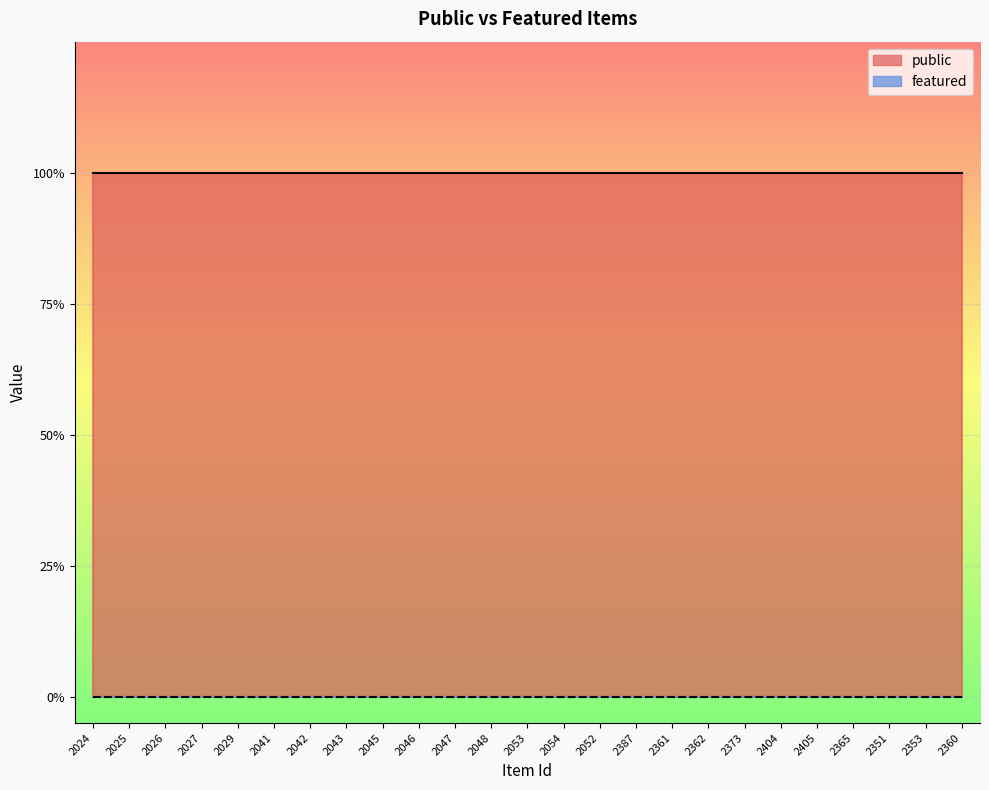

What is the maximum value shown in the chart?

1